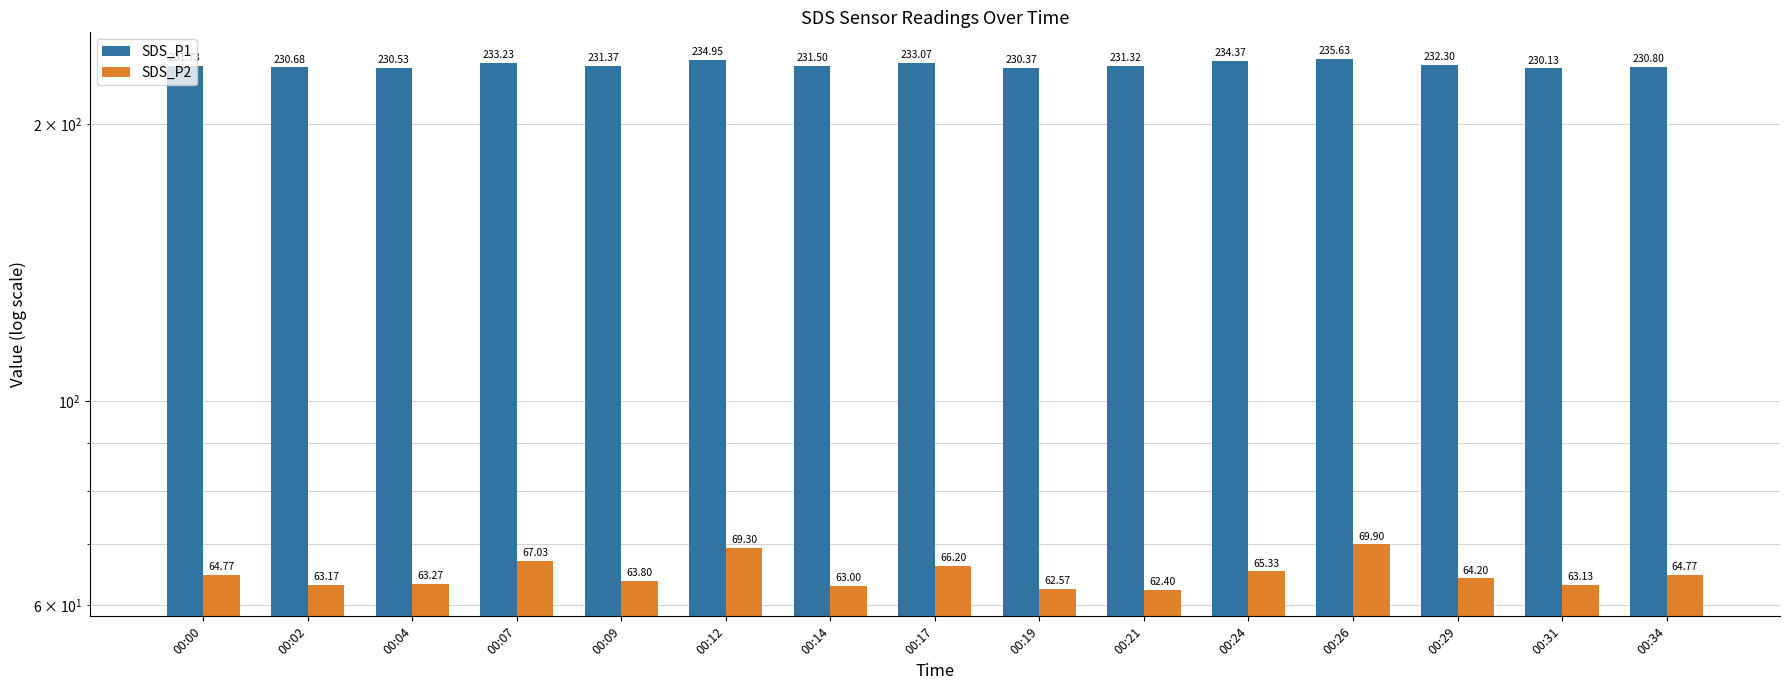

What is the difference between the maximum and minimum values in the SDS_P2 series?

7.5